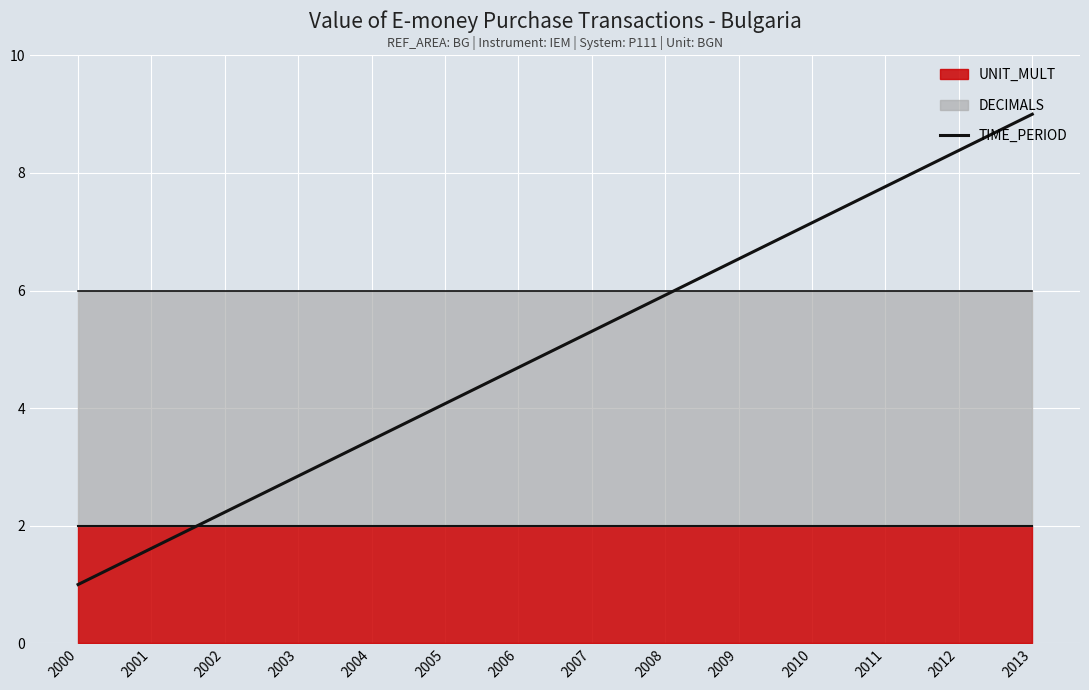

What is the maximum value shown in the chart?

9.0